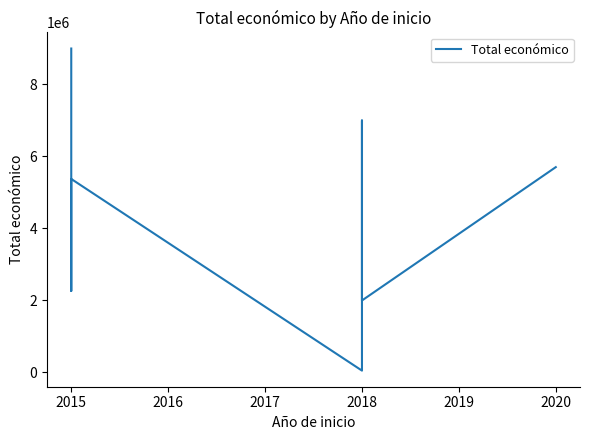

The chart shows a value of 790090 at 2018. True or false?

False